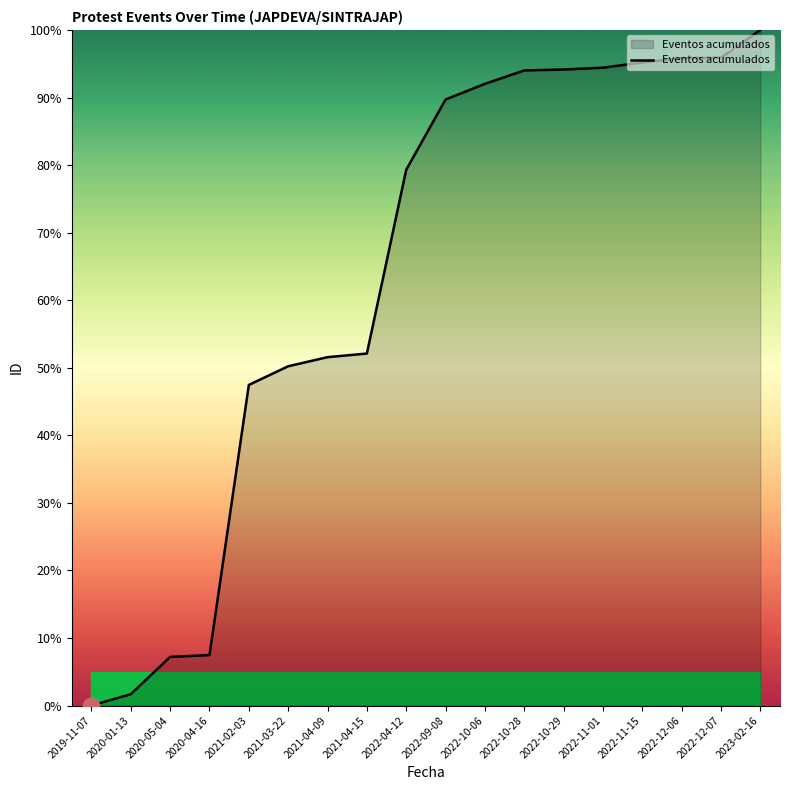

What is the change in value from 2021-03-22 to 2022-10-28?

+43.8